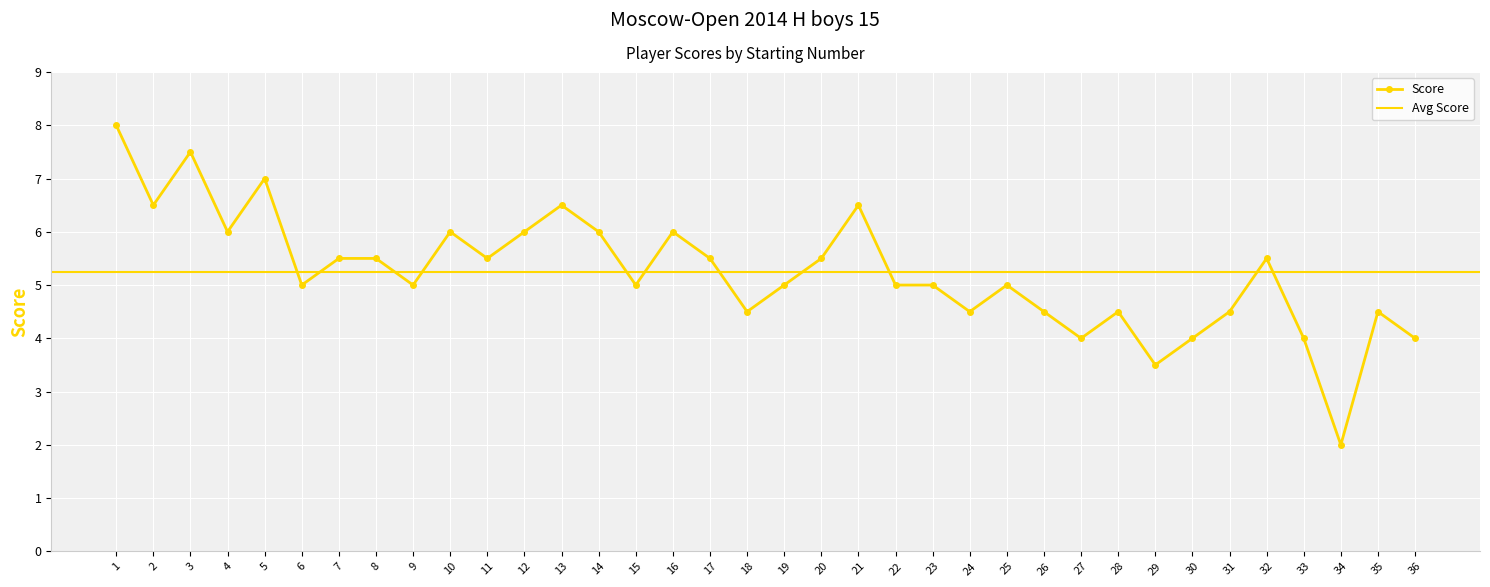

Rank the categories by value from highest to lowest.

1, 3, 5, 2, 13, 21, 4, 10, 12, 14, 16, 7, 8, 11, 17, 20, 32, 6, 9, 15, 19, 22, 23, 25, 18, 24, 26, 28, 31, 35, 27, 30, 33, 36, 29, 34